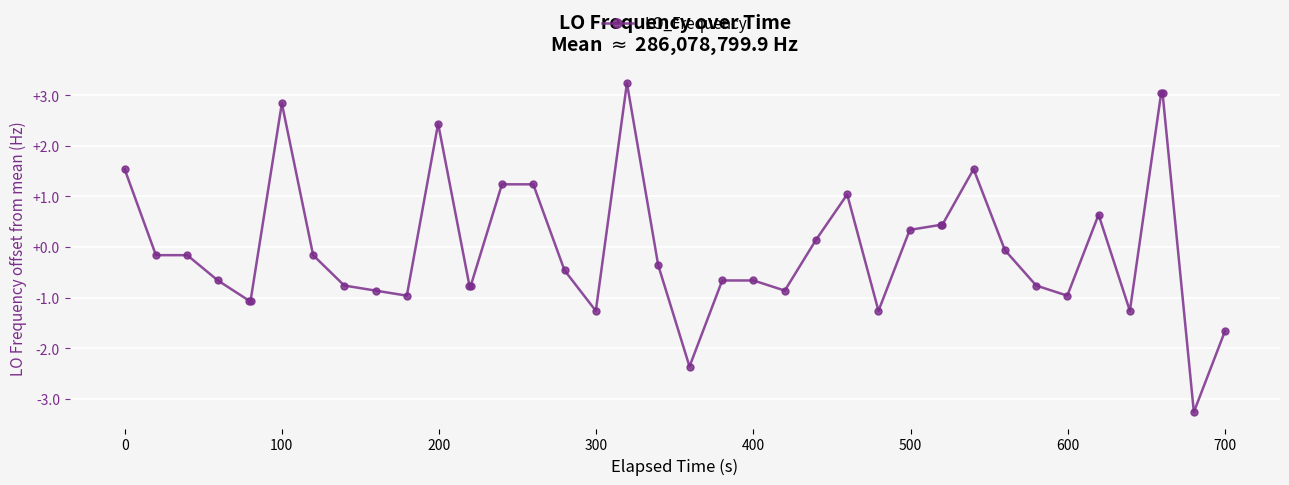

What is the difference between the maximum and minimum values?

6.5